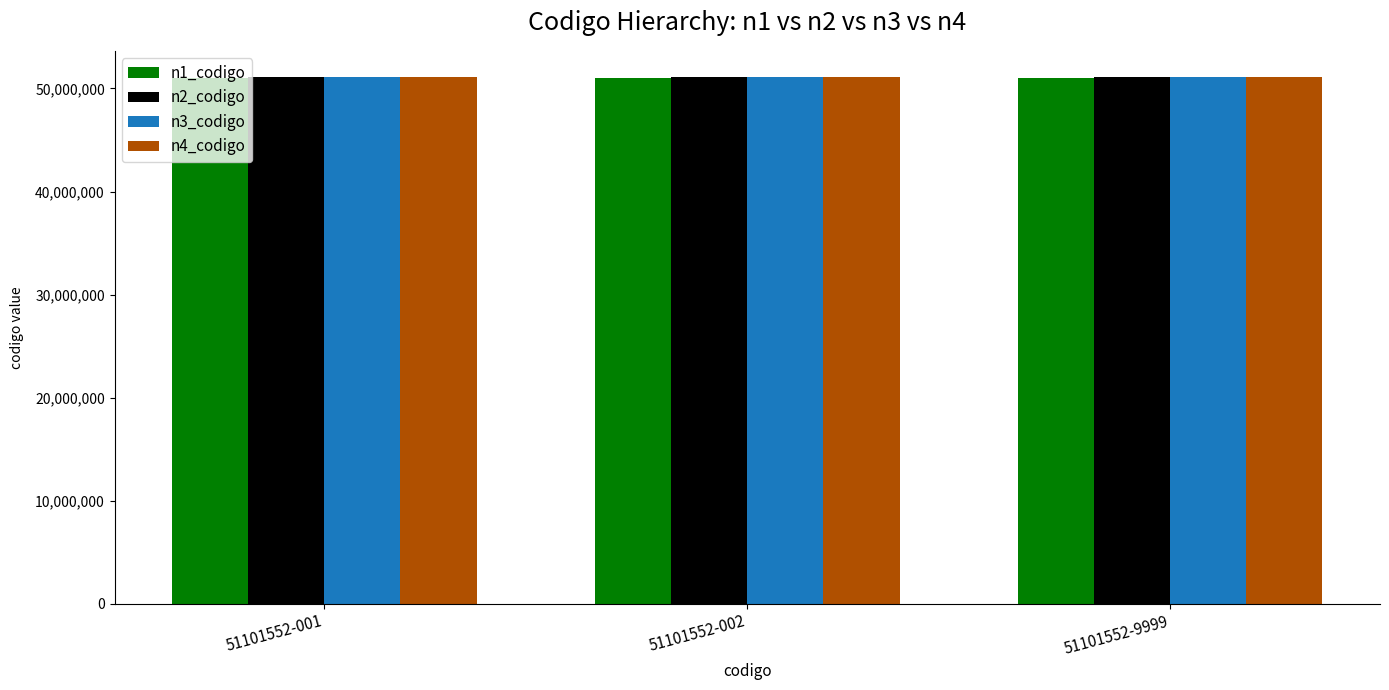

How many bars are there in each group?

4